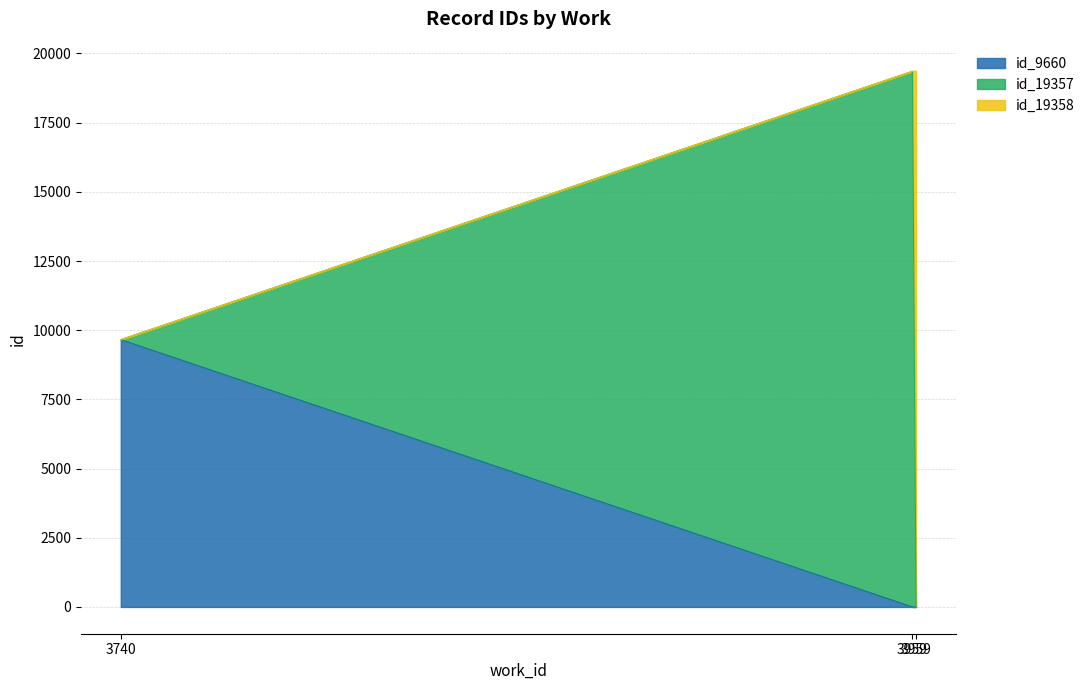

Does the chart display data point markers on the line(s)?

No